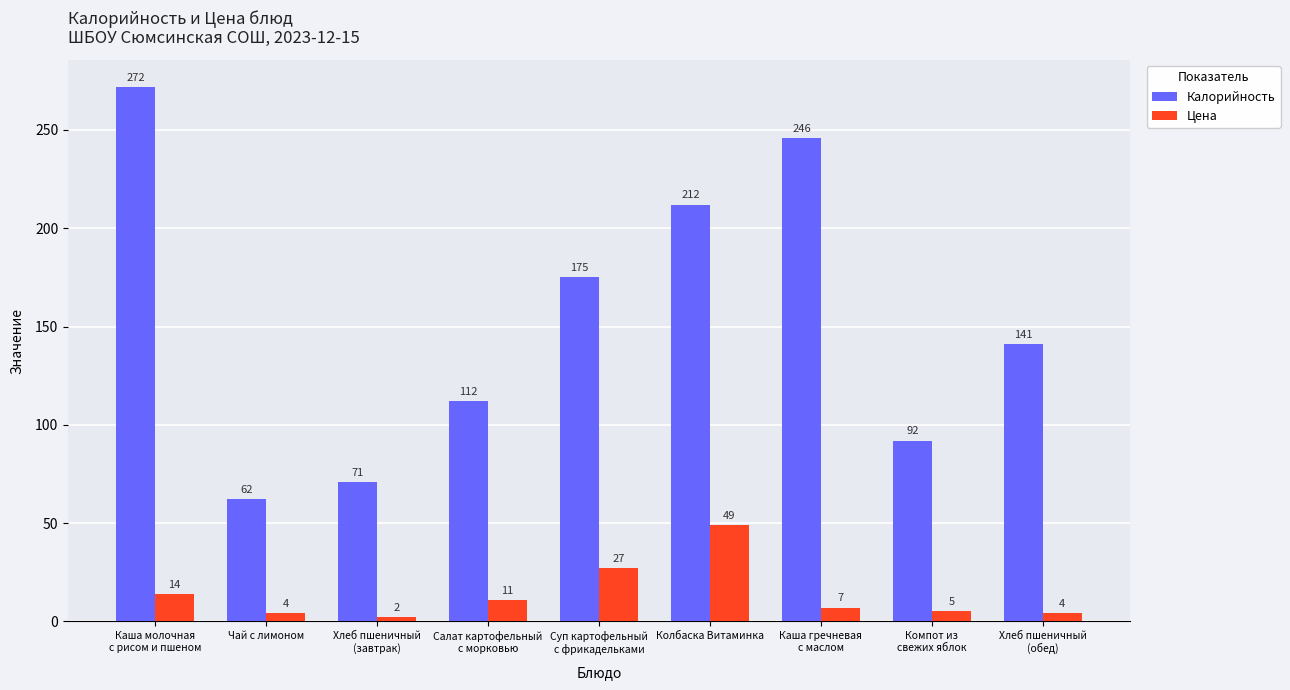

Does the chart contain any negative values?

No